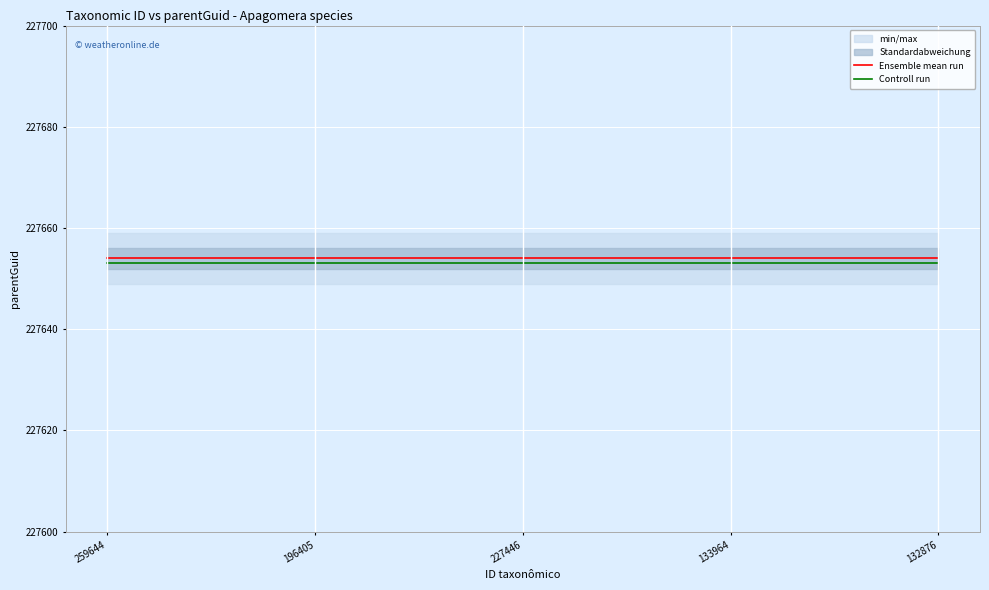

Reading right to left, list all the values displayed in this chart.

Ensemble mean run: 227654	227654	227654	227654	227654
Controll run: 227653	227653	227653	227653	227653